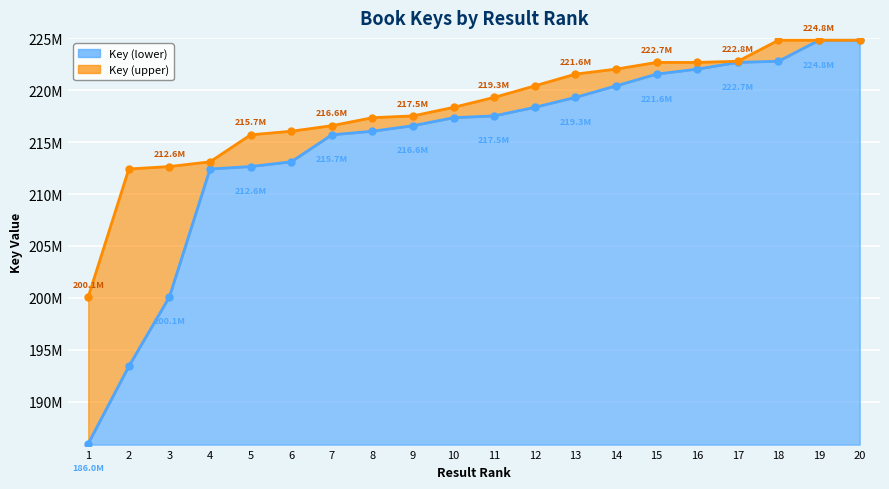

True or false: Key (lower) line and Key (upper) line intersect in this chart.

False